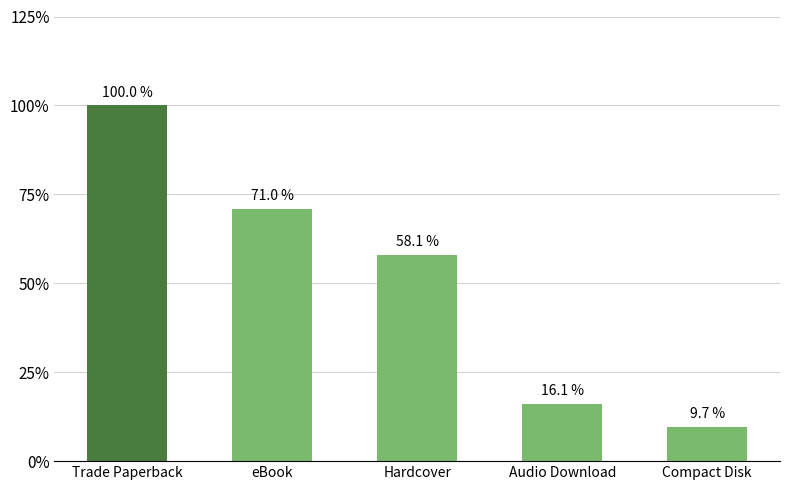

Rank the categories by value from lowest to highest.

Compact Disk, Audio Download, Hardcover, eBook, Trade Paperback